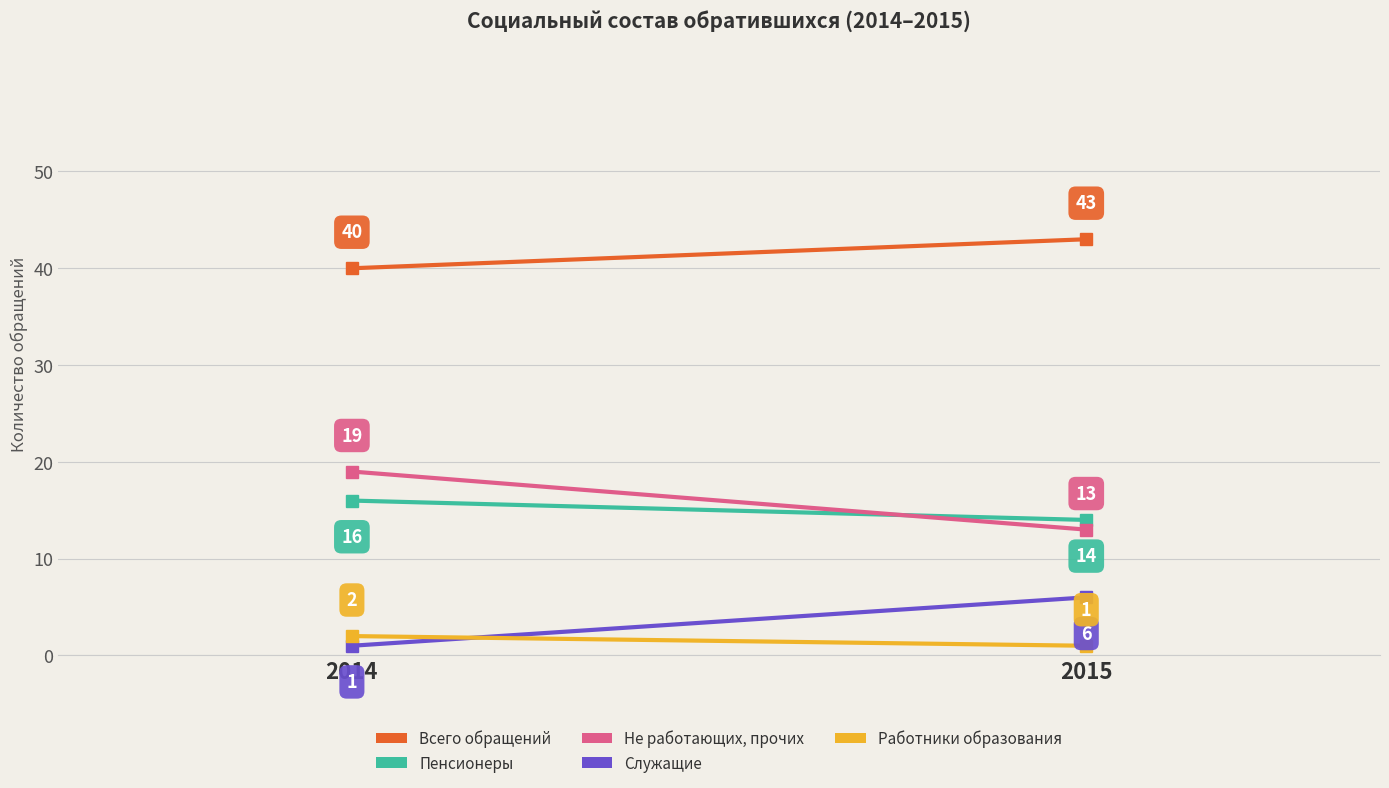

Which category has the lowest value in the Работники образования series?

2015